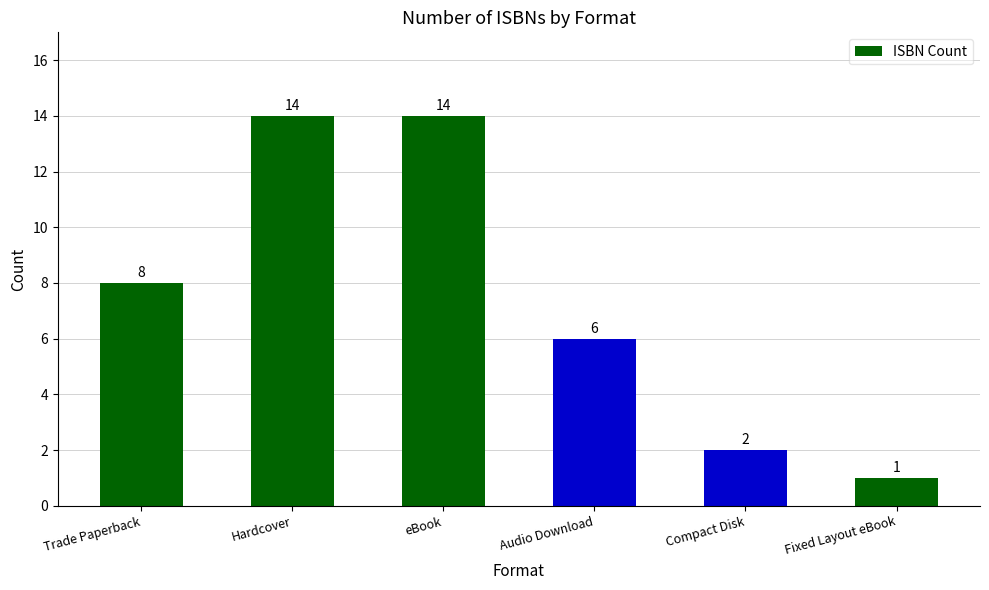

Are the bars grouped side by side (vs. stacked)?

No